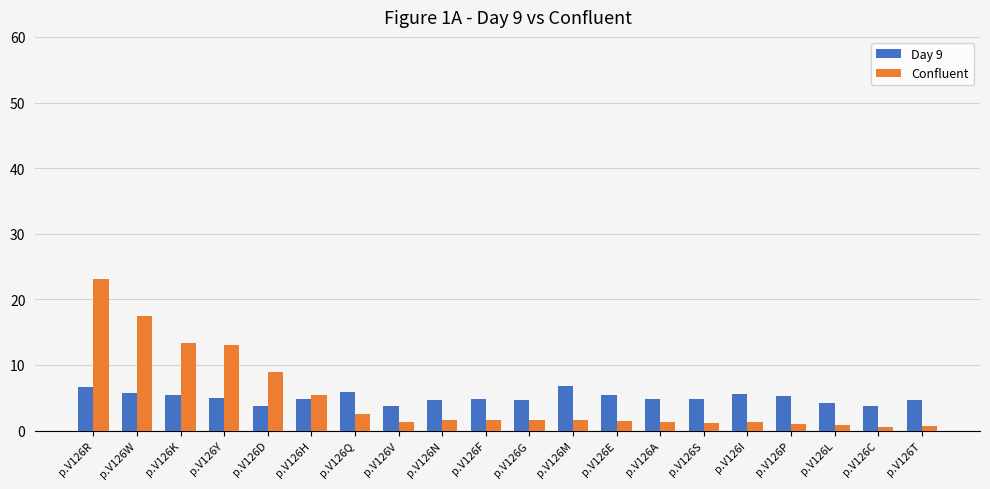

What is the average value of the Day 9 series?

5.0